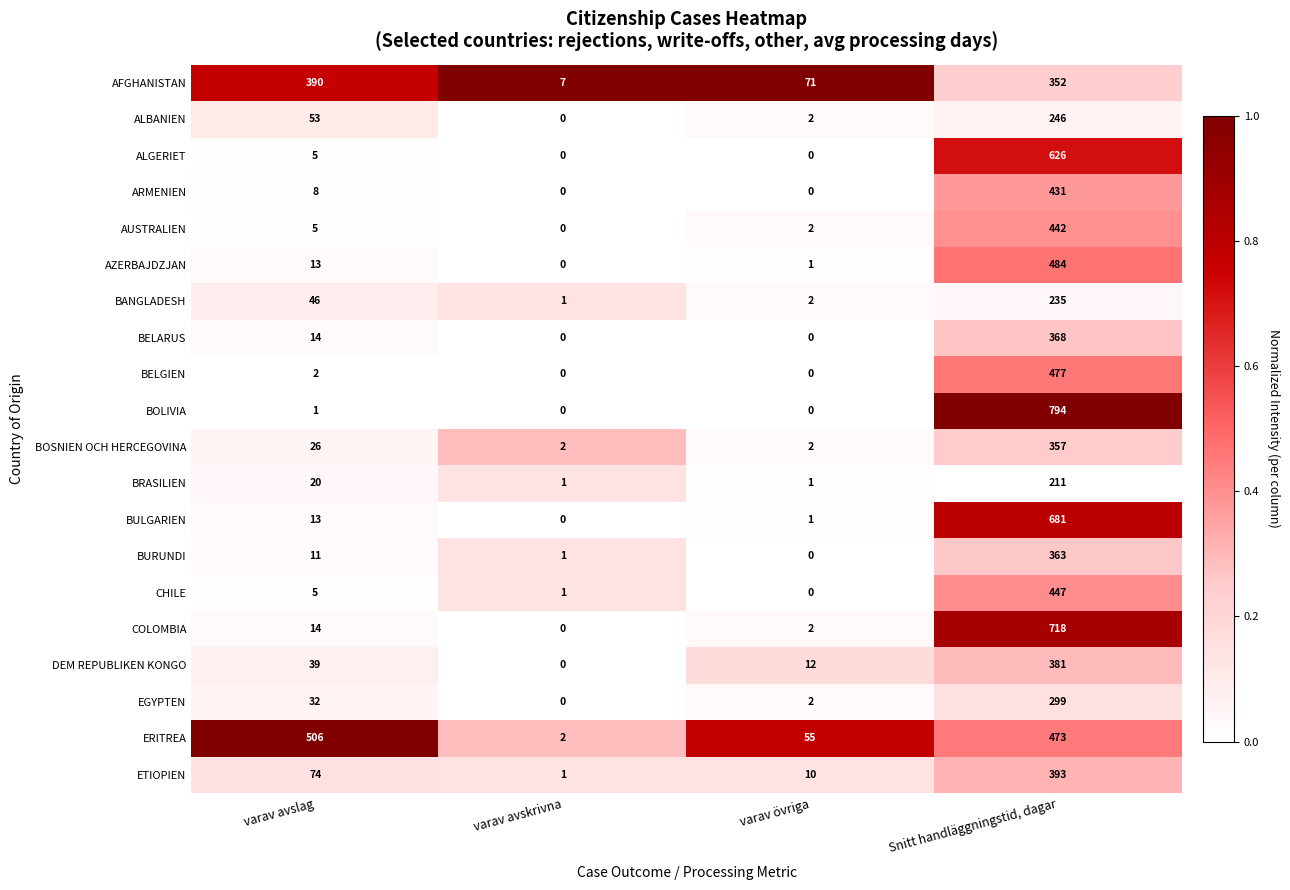

True or false: AFGHANISTAN has a value of 150 at varav avslag.

False